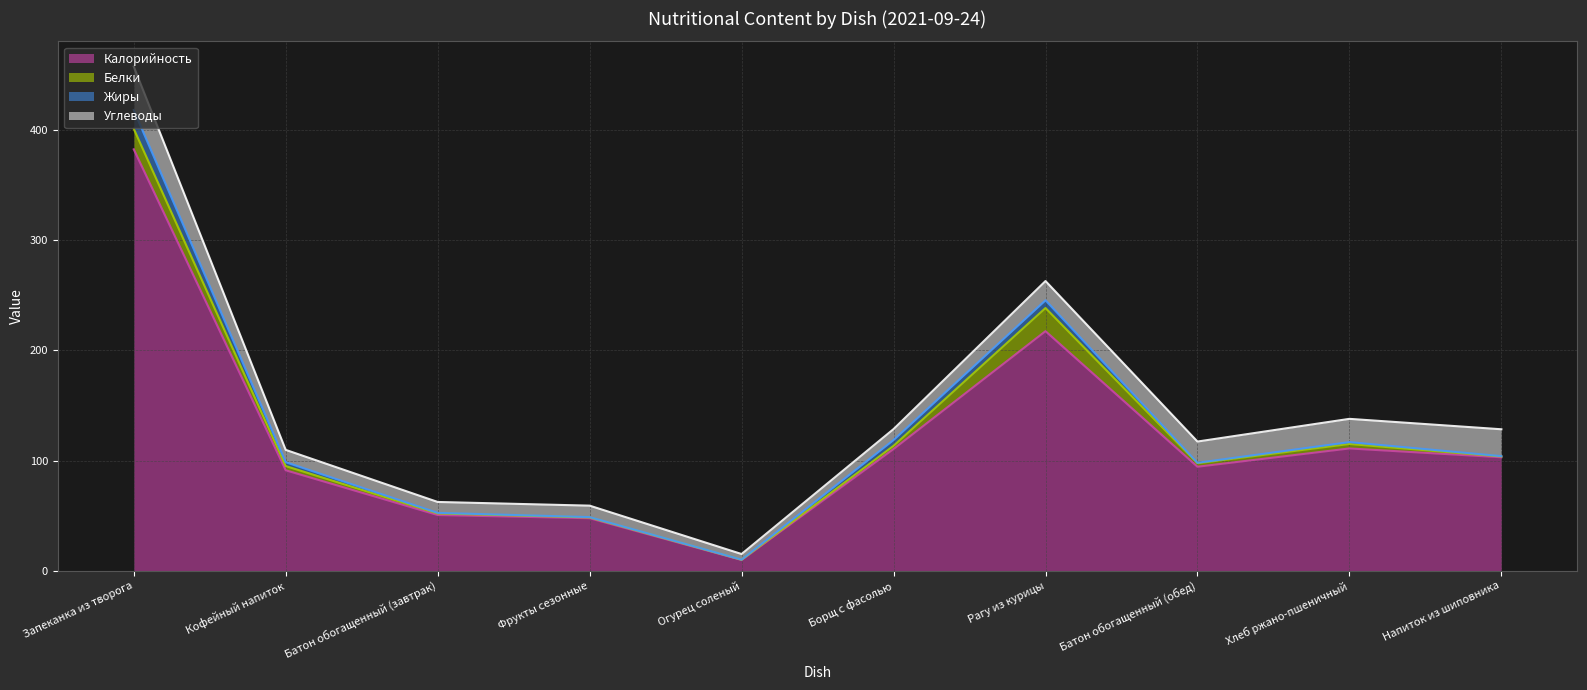

True or false: Белки (line) has a value of 115.0 at Хлеб ржано-пшеничный.

True